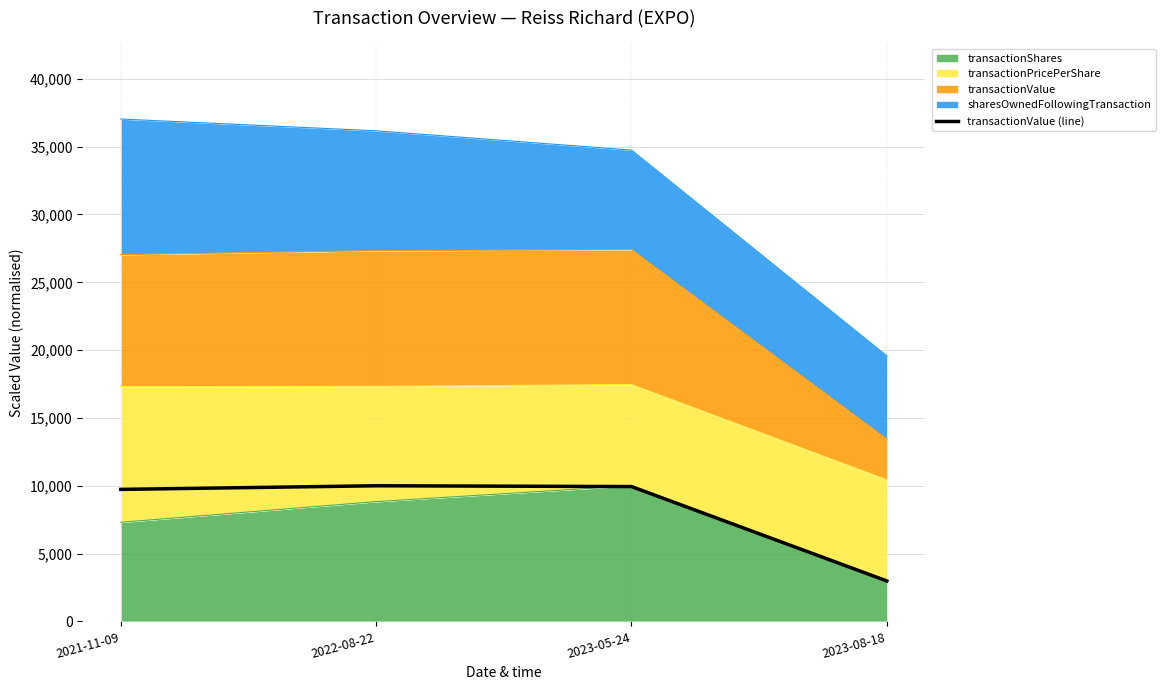

How many lines are shown in the chart?

1